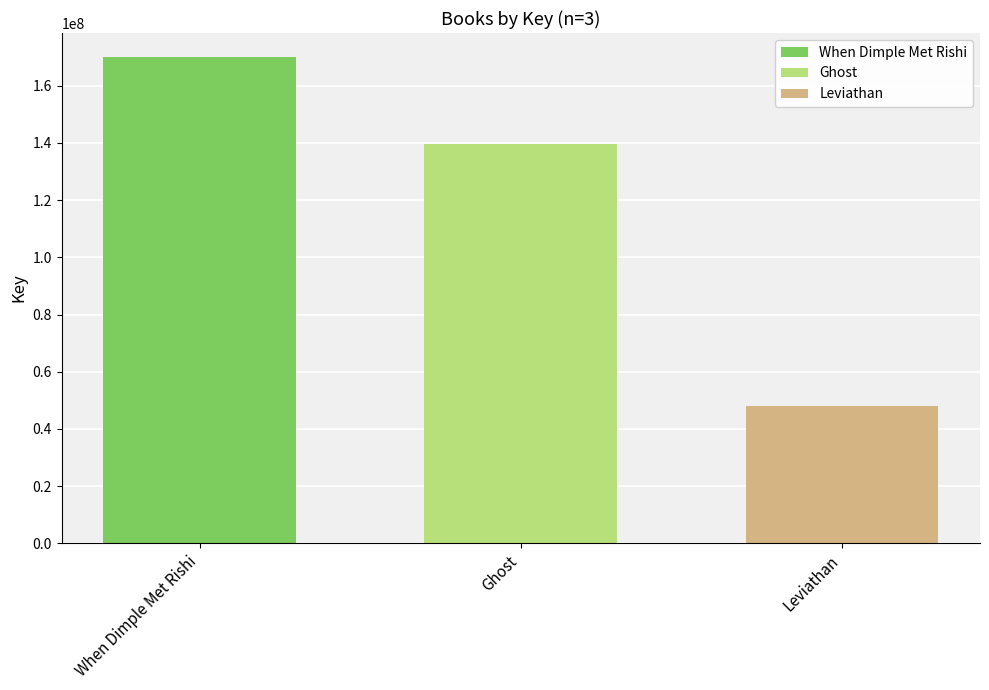

Which has a higher value, When Dimple Met Rishi or Ghost?

When Dimple Met Rishi